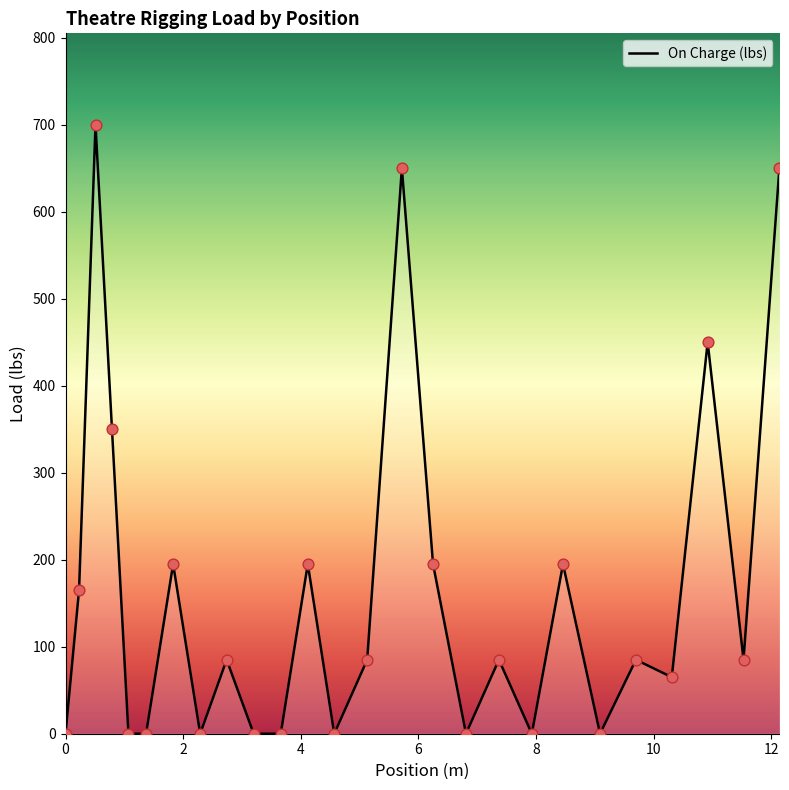

What is the maximum value shown in the chart?

700